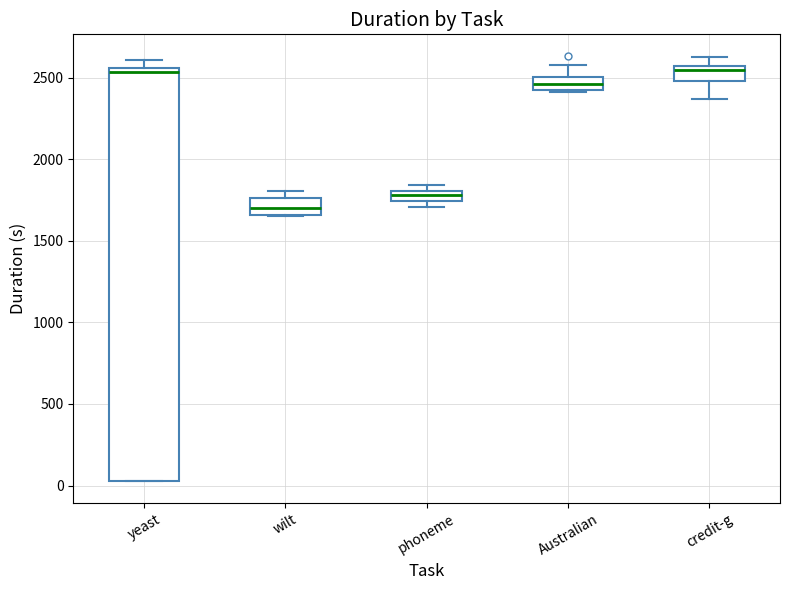

Where is the lower edge of the box for wilt on the y-axis? The values are not printed on the chart, so give them approximately, as read against the axis.

1650